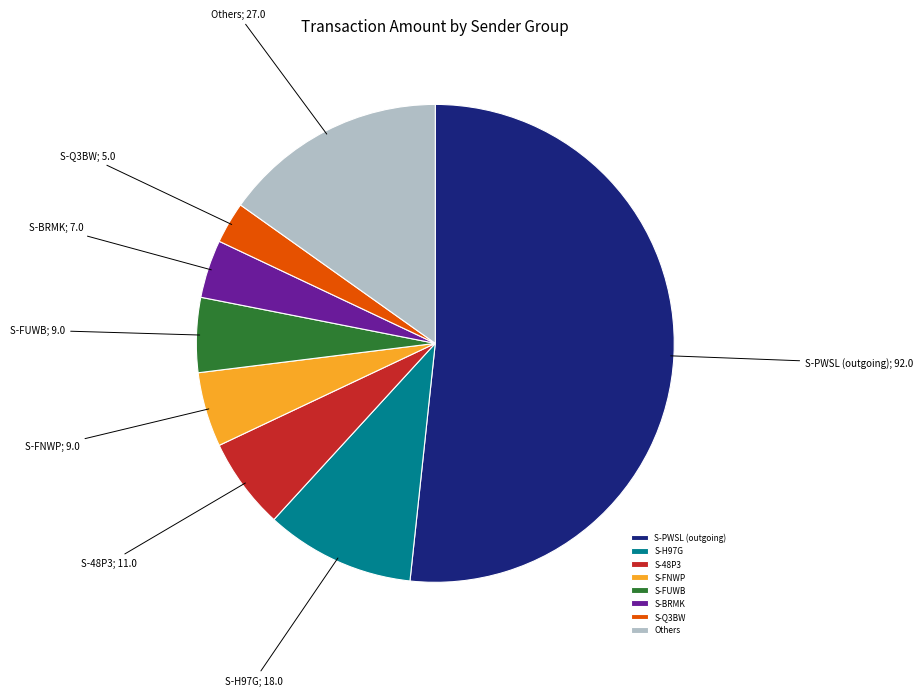

What is the smallest slice in the pie chart?

S-Q3BW